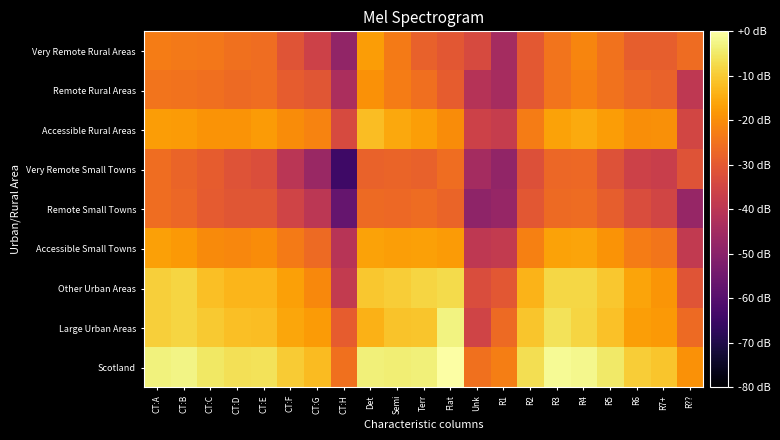

What is the difference between the highest and lowest values at R4?

24.6